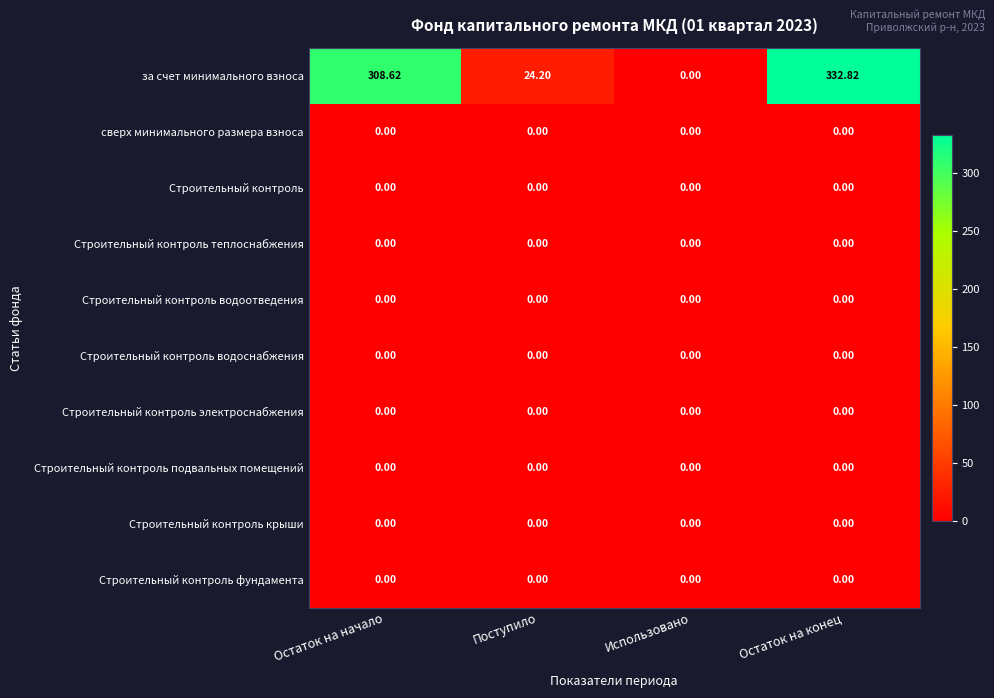

Which series has the widest spread of values?

за счет минимального взноса